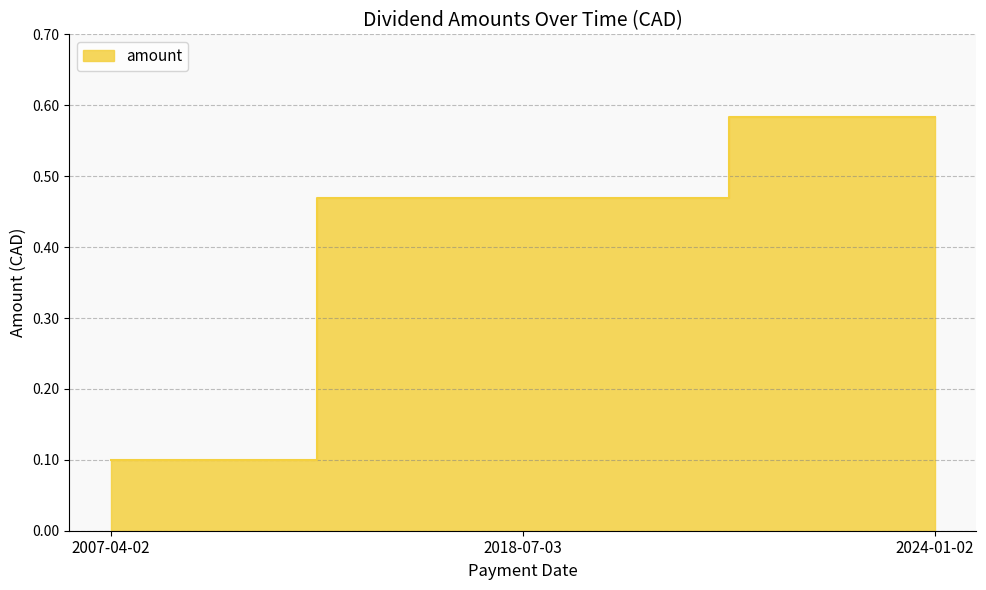

List the labels in order of value, smallest first.

2007-04-02, 2018-07-03, 2024-01-02